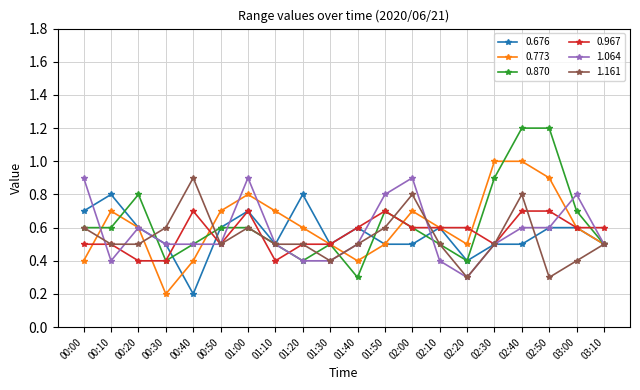

What is the difference between the maximum and second lowest values in the 0.676 series?

0.4